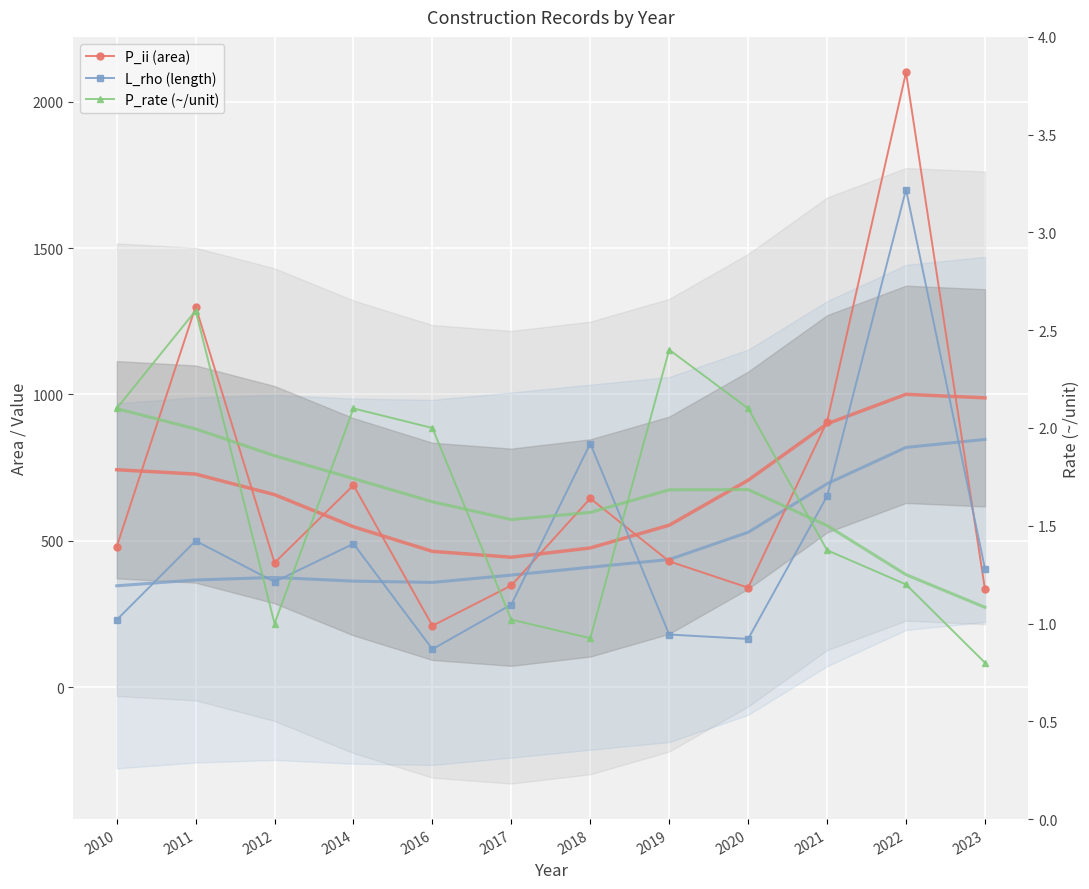

What is the highest value of the P_ii (area) series?

2100.0